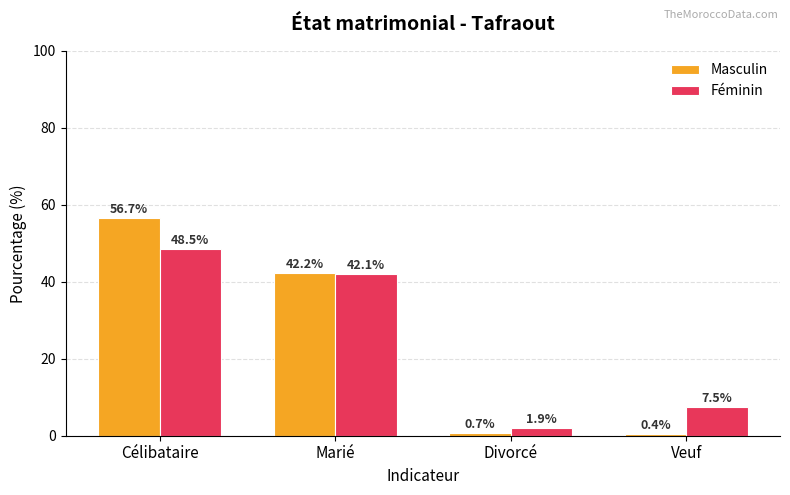

Reading left to right, list all the values displayed in this chart.

Masculin: Célibataire=56.7	Marié=42.2	Divorcé=0.7	Veuf=0.4
Féminin: Célibataire=48.5	Marié=42.1	Divorcé=1.9	Veuf=7.5